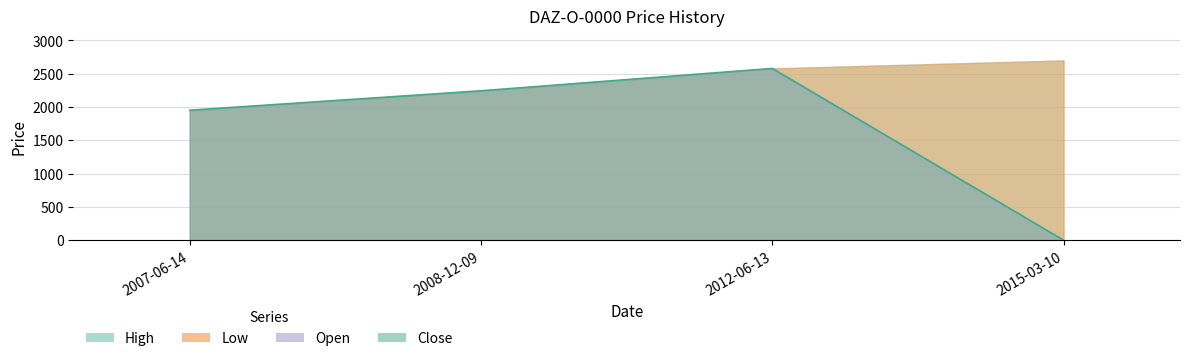

What is the label of the 3rd point from the left?

2012-06-13